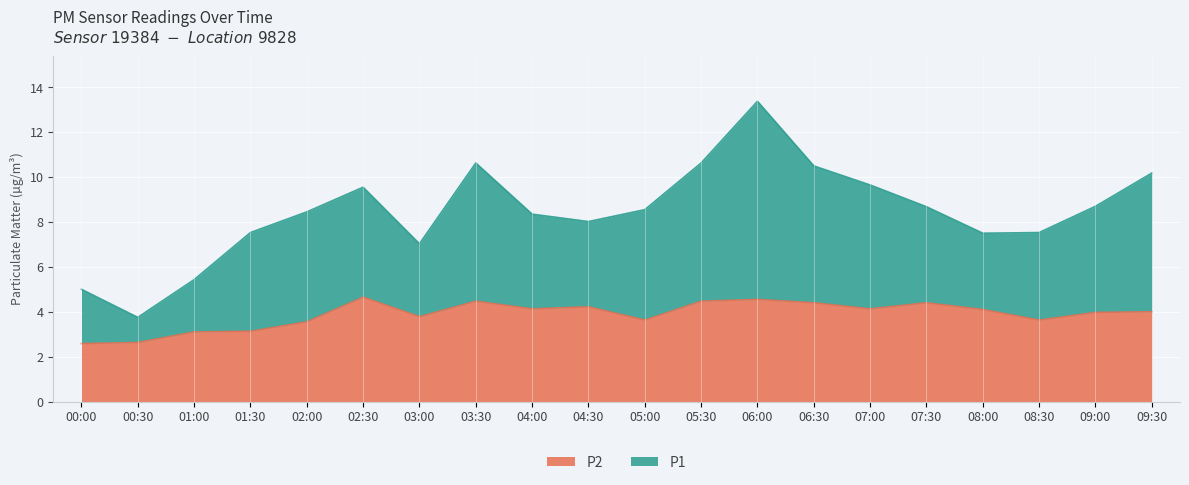

True or false: P1 has more than 2 interior local peaks.

True